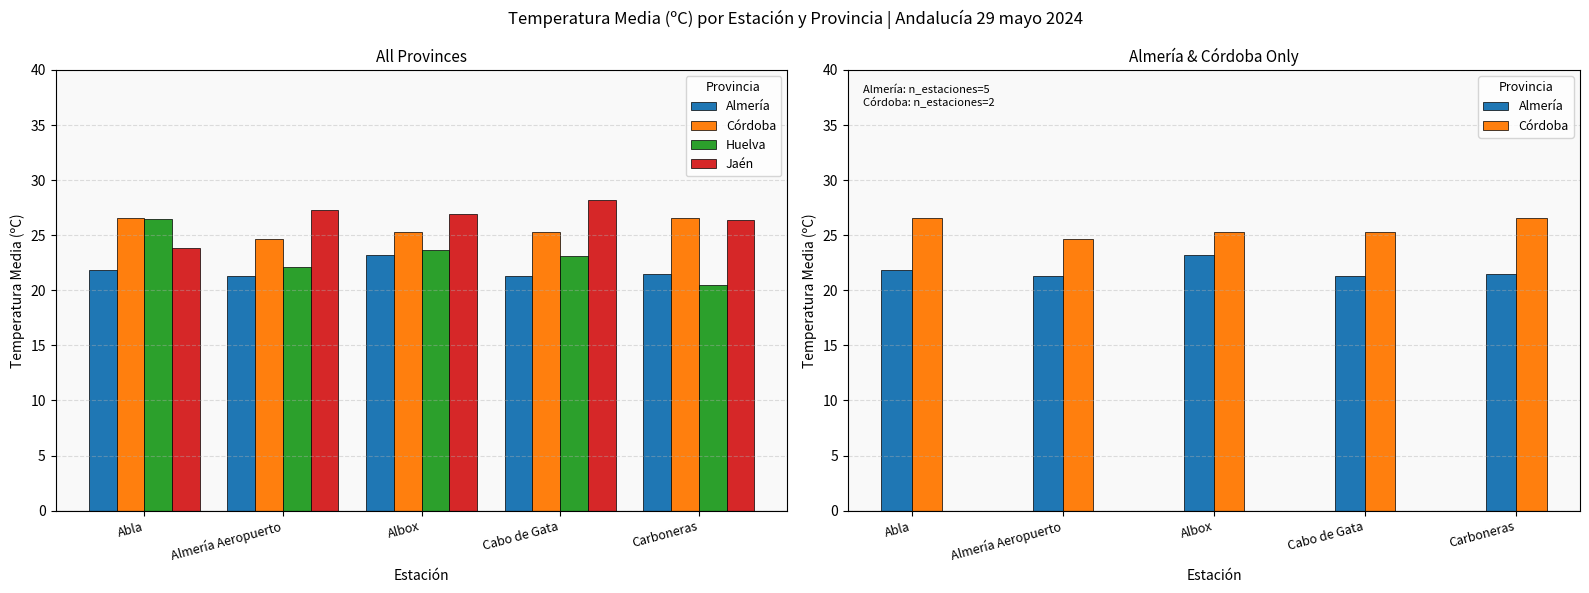

What value does the Huelva series have at Almería Aeropuerto?

22.1